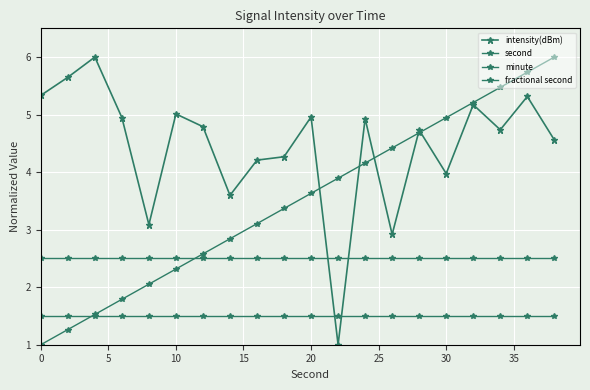

What is the difference between the maximum and second lowest values in the second series?

4.7